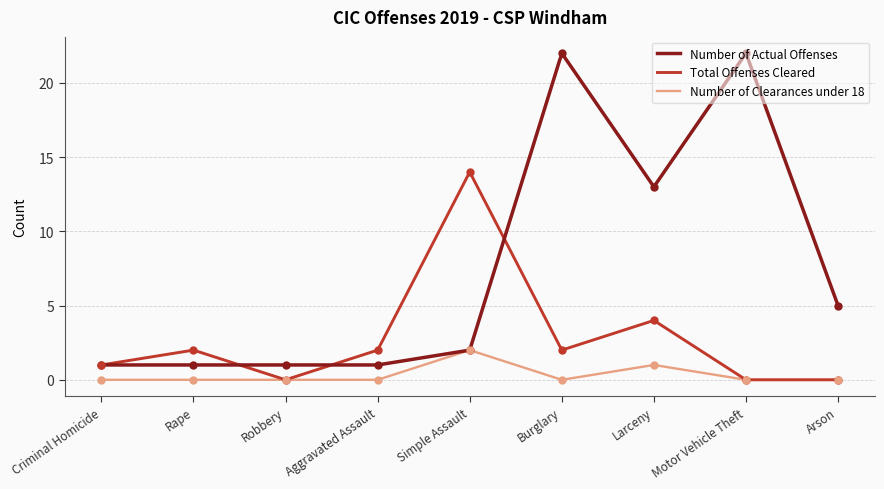

Is the value of Number of Actual Offenses at Larceny greater than the value of Total Offenses Cleared at Rape?

Yes